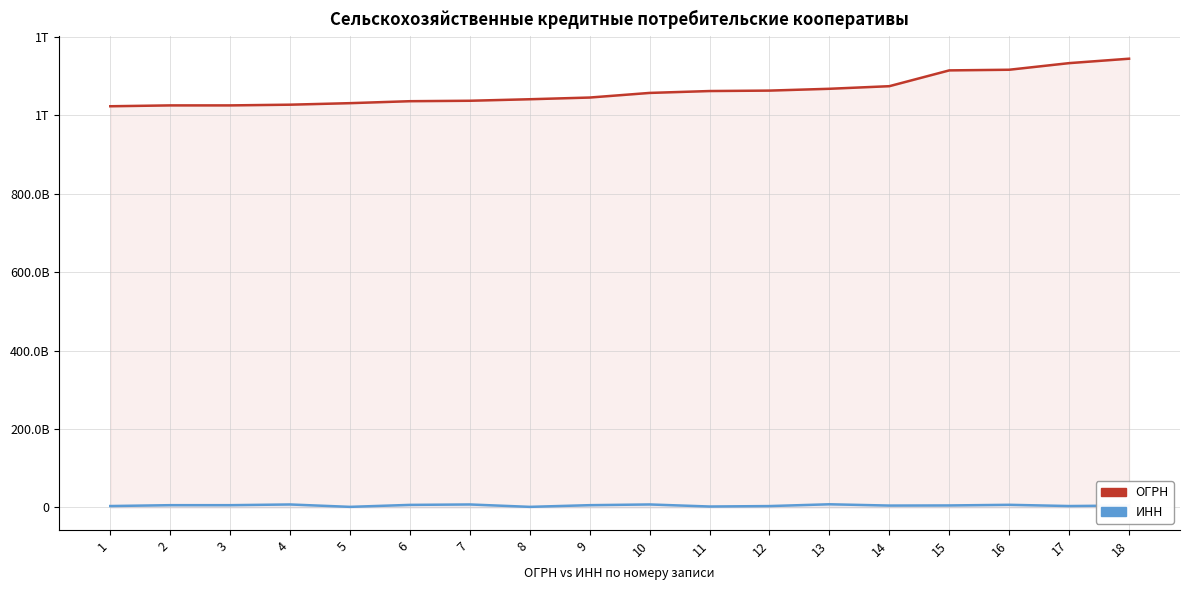

What is the maximum value for ОГРН?

1144827013231